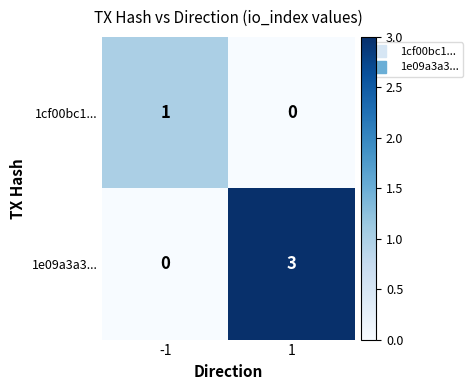

At 1, list the series in order from smallest to largest.

1cf00bc1..., 1e09a3a3...